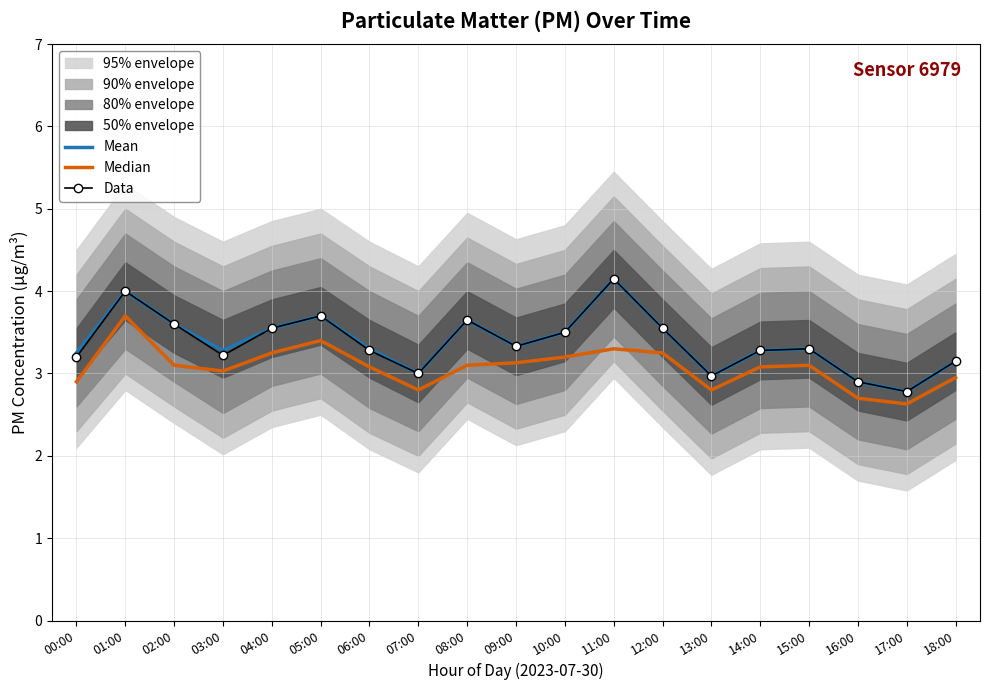

What is the difference between the second highest and minimum values in the Mean series?

1.2